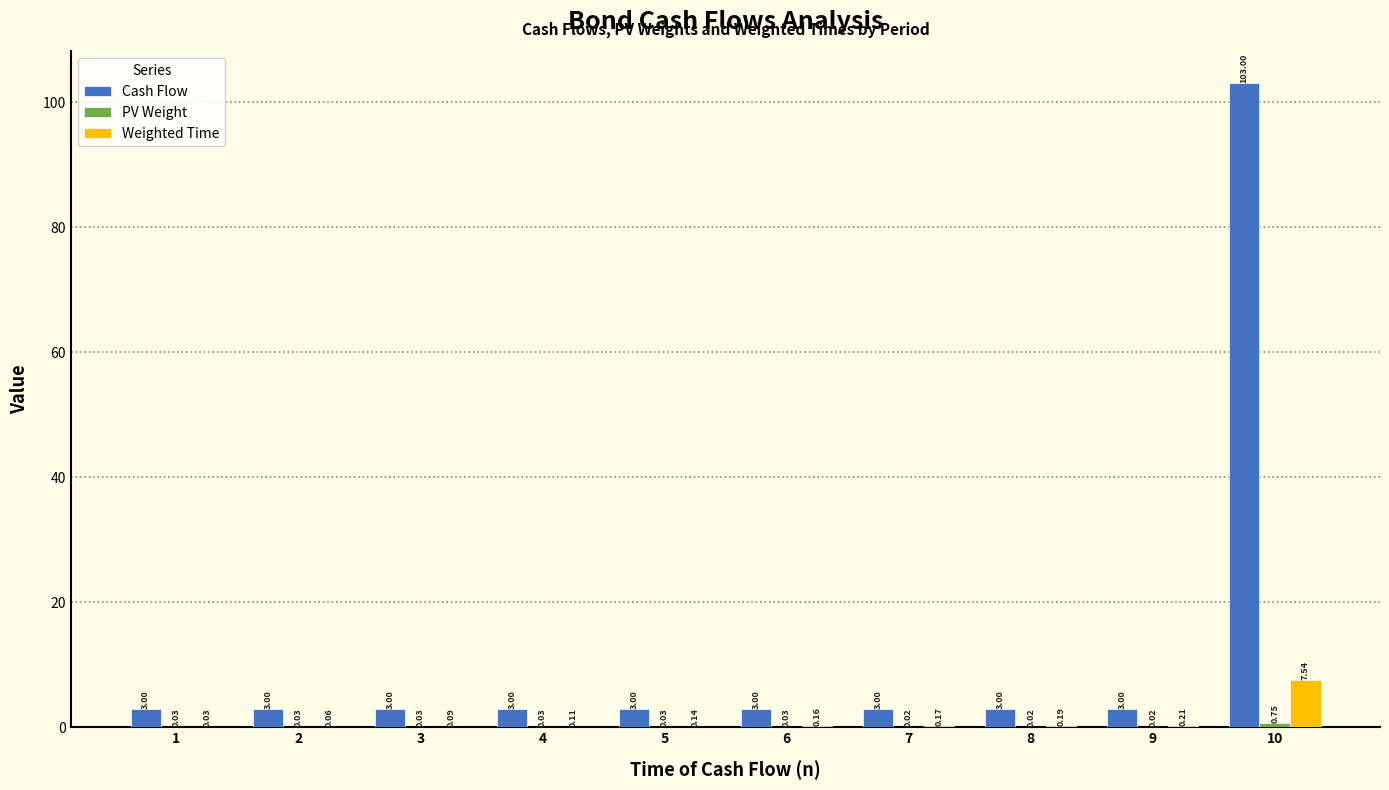

What is the greatest value displayed?

103.0